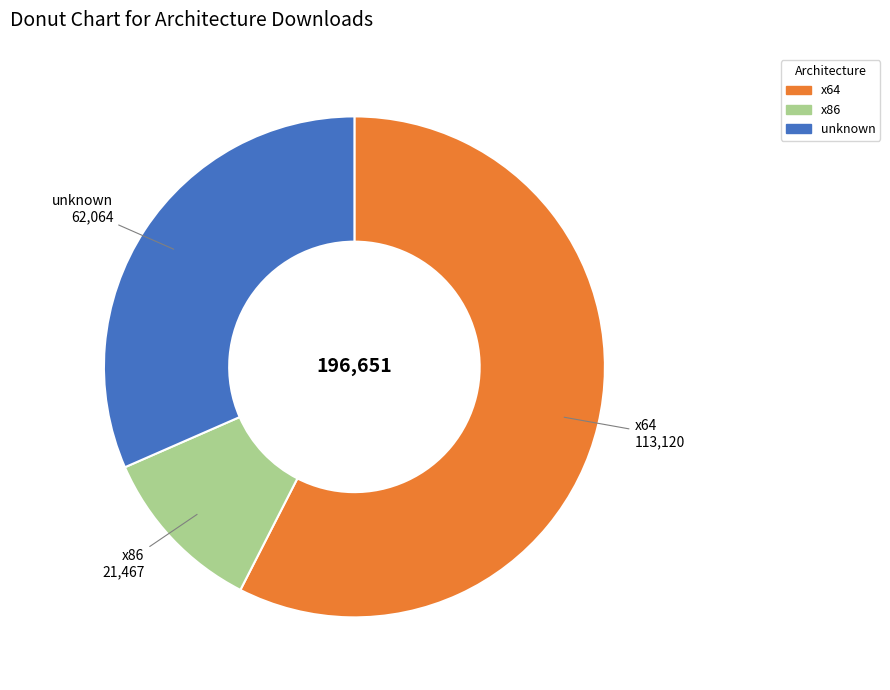

Which slice is the smallest?

x86